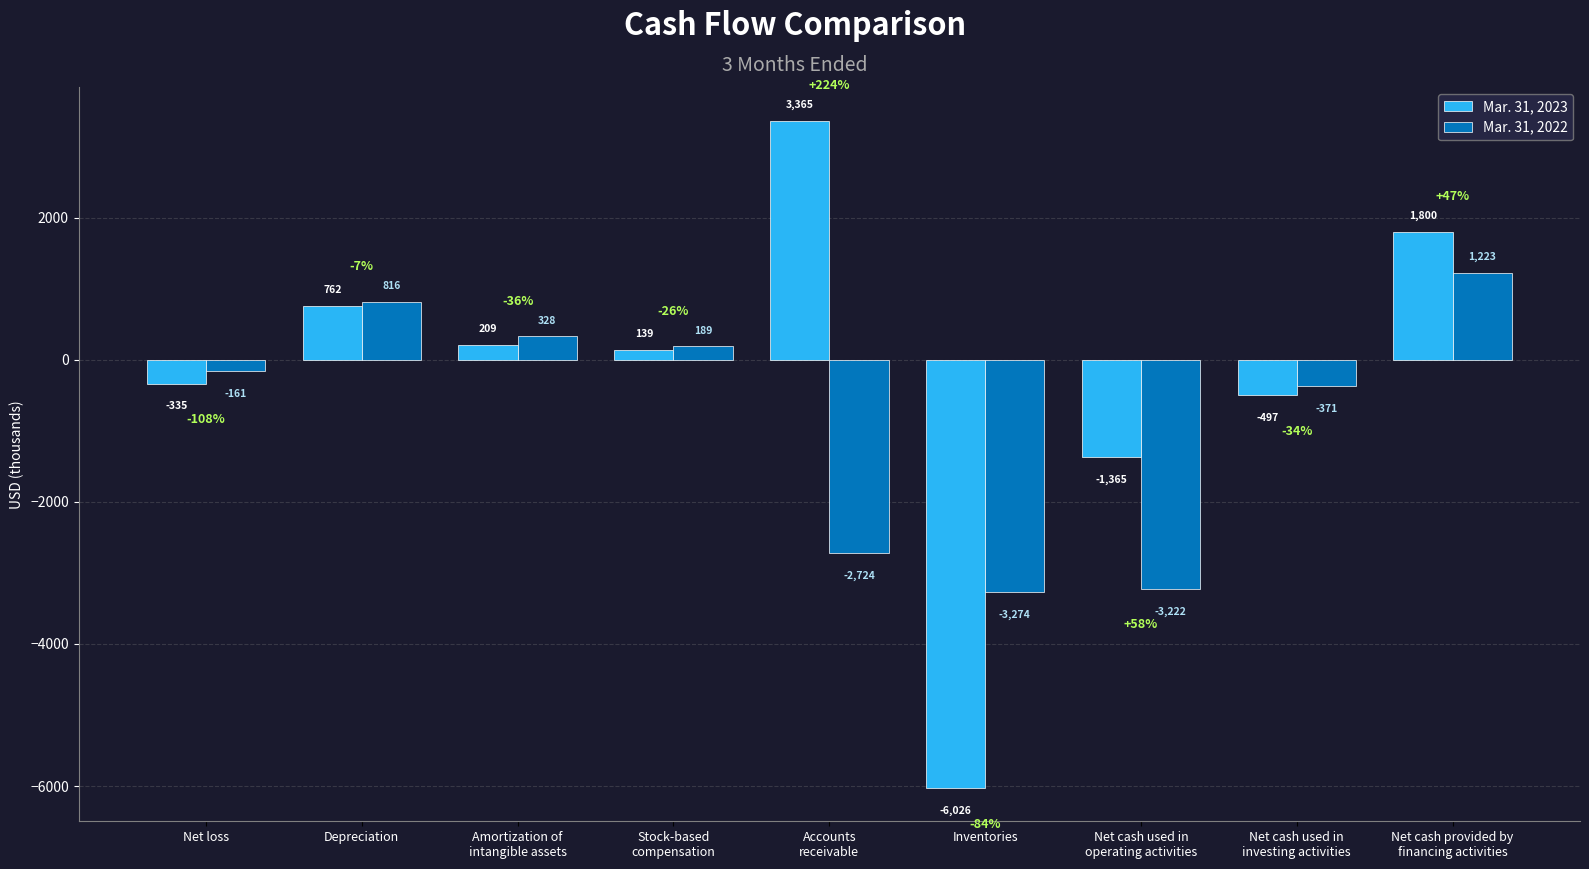

What is the difference between the second highest and second lowest values in the Mar. 31, 2022 series?

4038